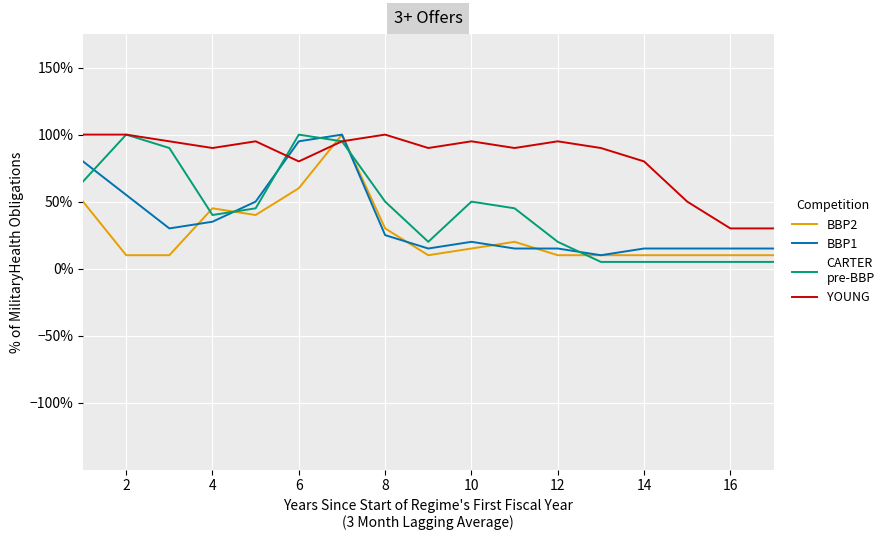

How many lines are shown in the chart?

4